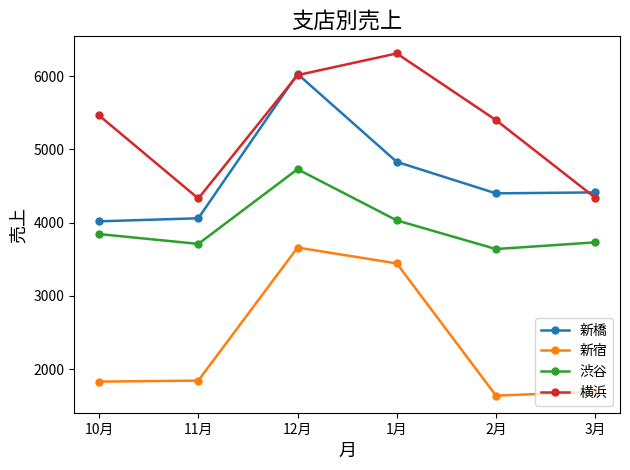

What position from the left is 2月?

5